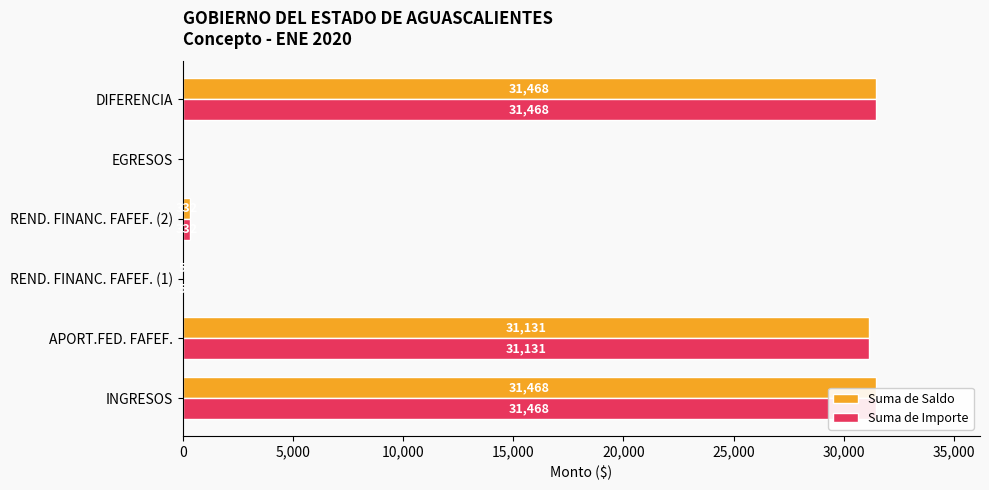

Between INGRESOS and REND. FINANC. FAFEF. (2), which series saw the biggest shift?

Suma de Saldo